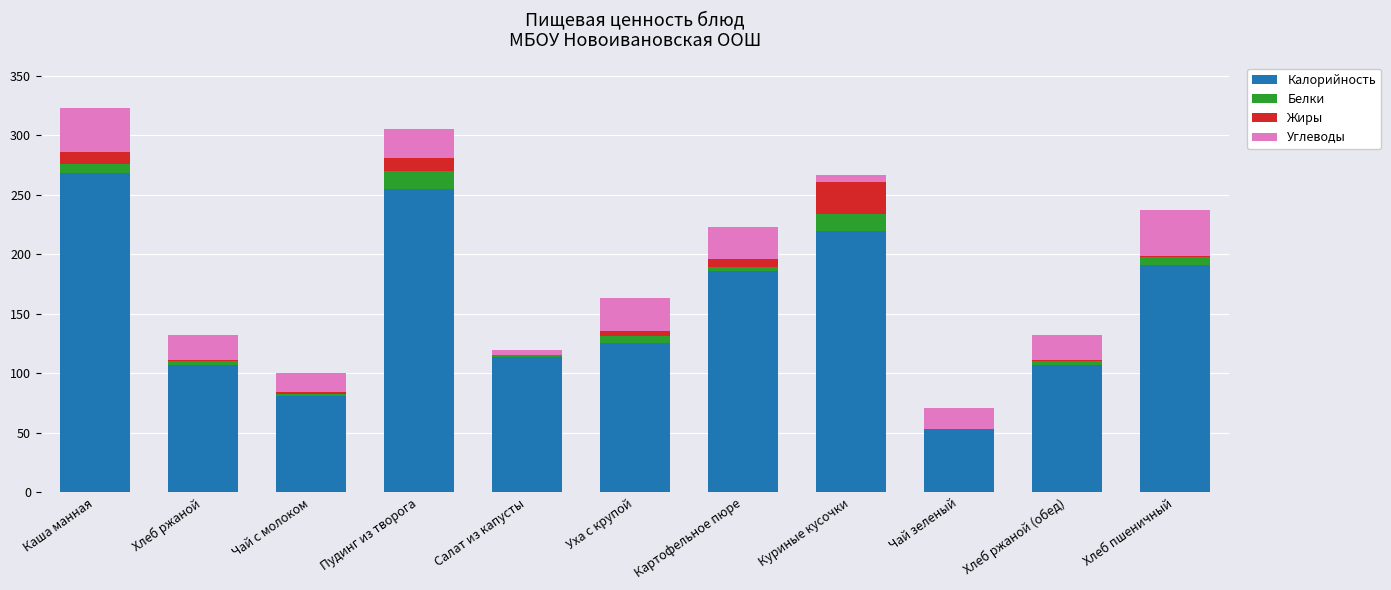

Which category has the highest value in the Калорийность series?

Каша манная